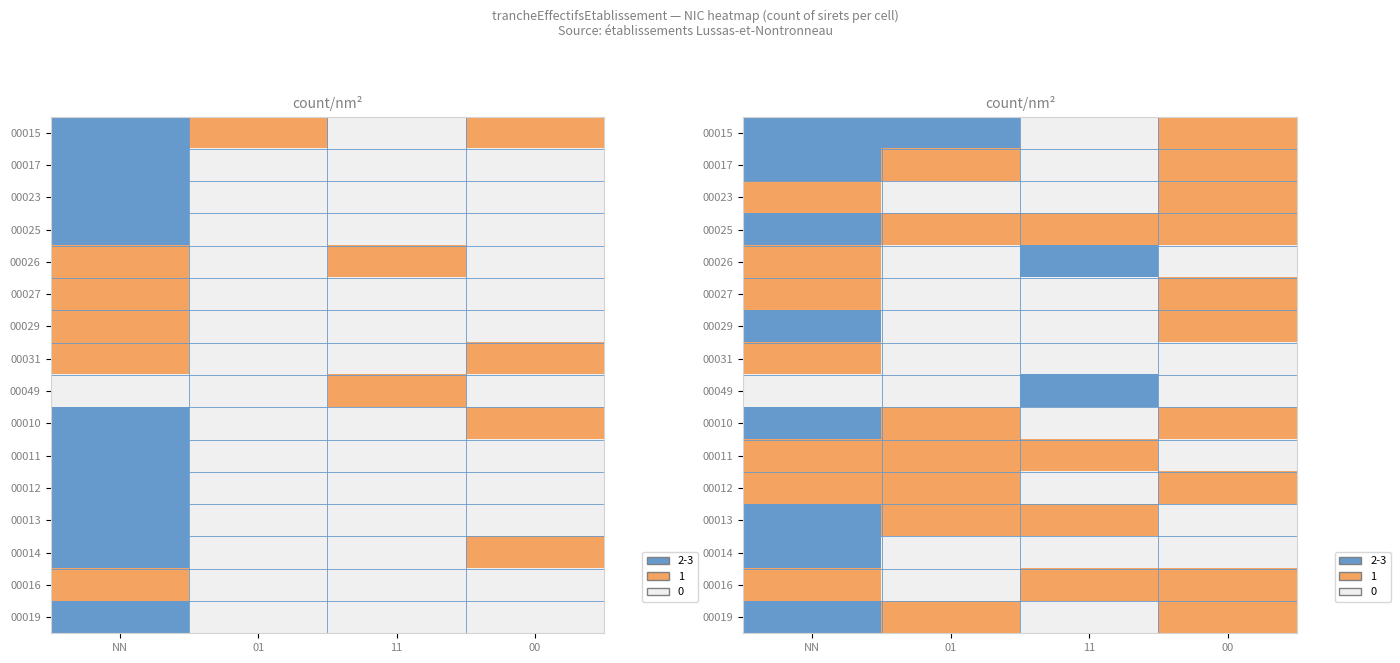

What is the spread (max minus min) of values at 11?

2